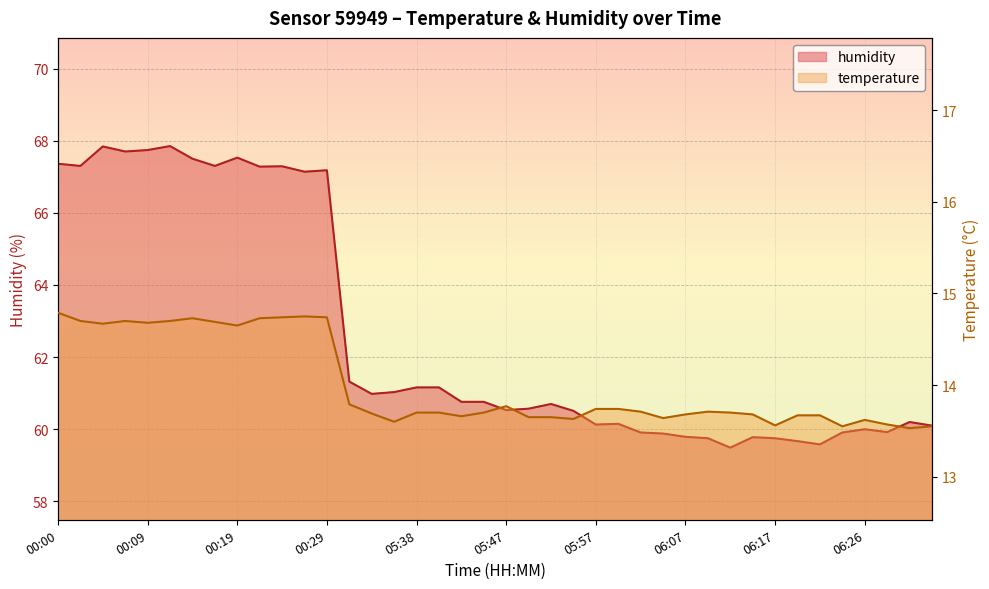

Reading left to right, transcribe all the data shown in this chart.

temperature: 00:00=14.8	00:02=14.7	00:05=14.7	00:07=14.7	00:09=14.7	00:12=14.7	00:14=14.7	00:17=14.7	00:19=14.7	00:21=14.7	00:24=14.7	00:26=14.8	00:29=14.7	05:30=13.8	05:33=13.7	05:35=13.6	05:38=13.7	05:40=13.7	05:43=13.7	05:45=13.7	05:47=13.8	05:50=13.7	05:52=13.7	05:55=13.6	05:57=13.7	06:00=13.7	06:02=13.7	06:04=13.6	06:07=13.7	06:09=13.7	06:12=13.7	06:14=13.7	06:17=13.6	06:19=13.7	06:21=13.7	06:24=13.6	06:26=13.6	06:29=13.6	06:31=13.5	06:34=13.6
humidity: 00:00=67.4	00:02=67.3	00:05=67.8	00:07=67.7	00:09=67.7	00:12=67.8	00:14=67.5	00:17=67.3	00:19=67.5	00:21=67.3	00:24=67.3	00:26=67.1	00:29=67.2	05:30=61.3	05:33=61.0	05:35=61.0	05:38=61.2	05:40=61.2	05:43=60.8	05:45=60.8	05:47=60.5	05:50=60.6	05:52=60.7	05:55=60.5	05:57=60.1	06:00=60.1	06:02=59.9	06:04=59.9	06:07=59.8	06:09=59.8	06:12=59.5	06:14=59.8	06:17=59.8	06:19=59.7	06:21=59.6	06:24=59.9	06:26=60.0	06:29=59.9	06:31=60.2	06:34=60.1